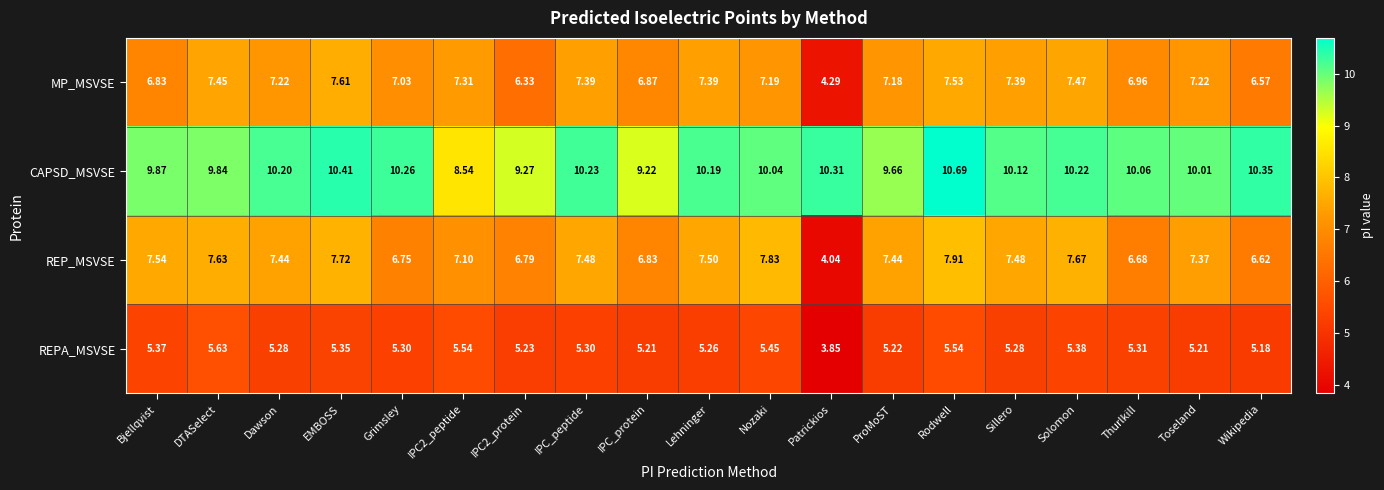

Count the number of categories in the chart.

19